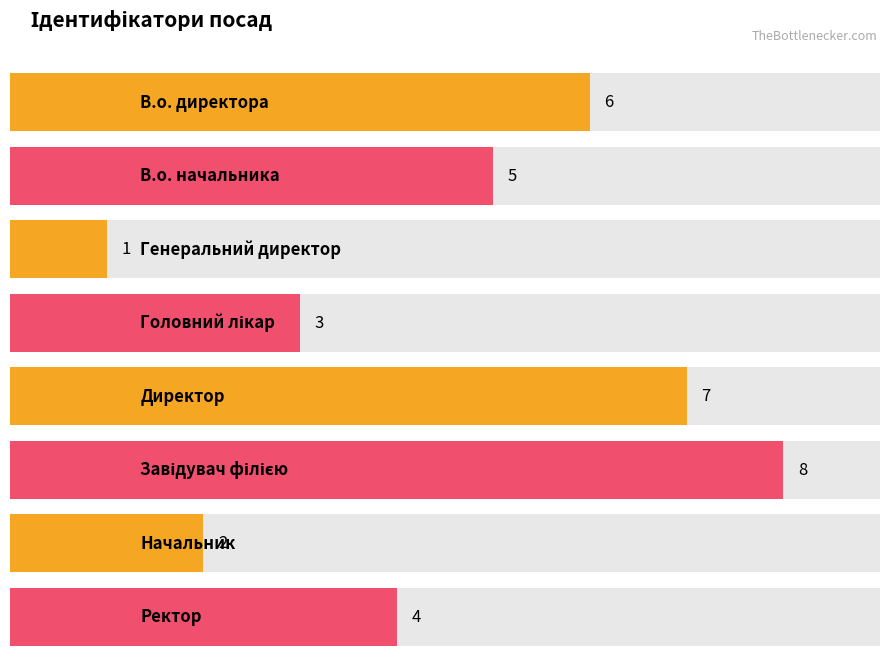

At which category does the chart reach its minimum across all series?

Генеральний директор